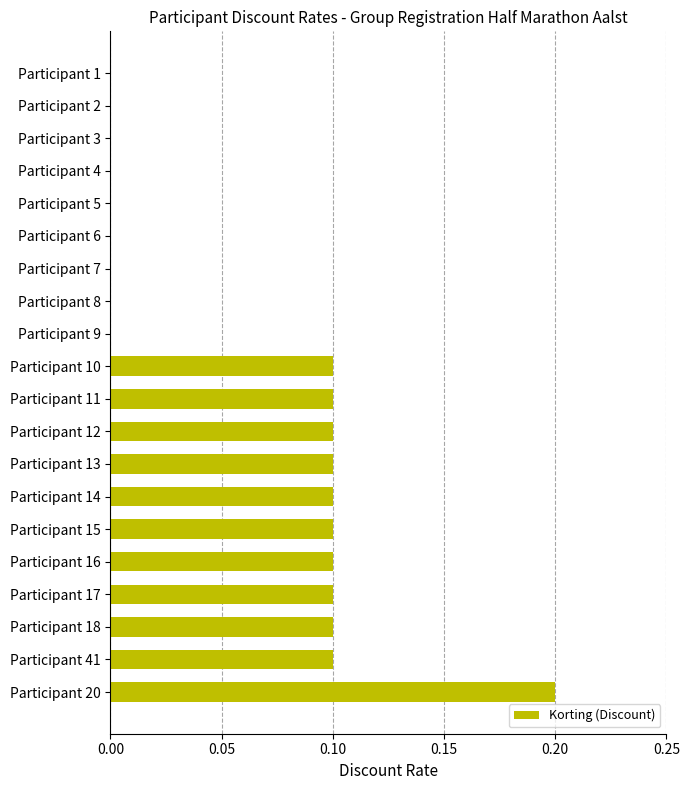

Which label corresponds to the largest value in the chart?

Participant 20